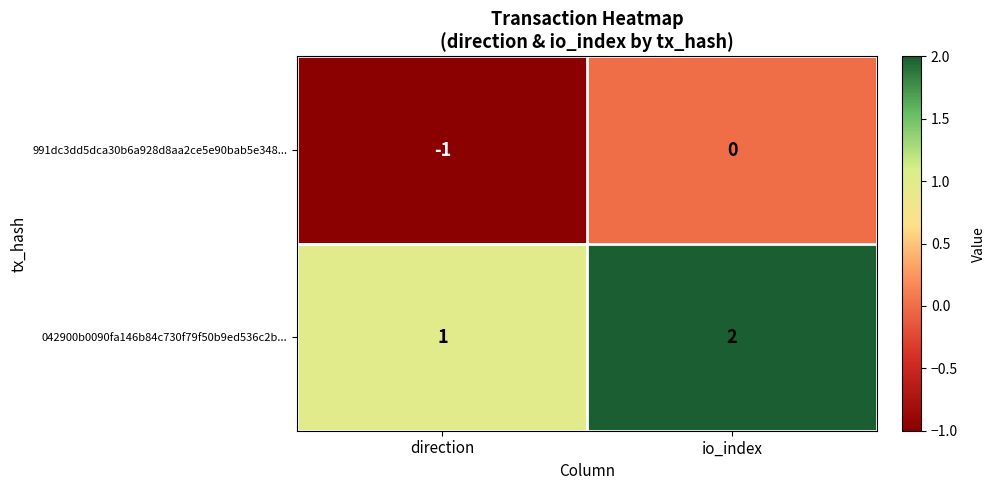

What is the sum of all 042900b0090fa146b84c730f79f50b9ed536c2b... values?

3